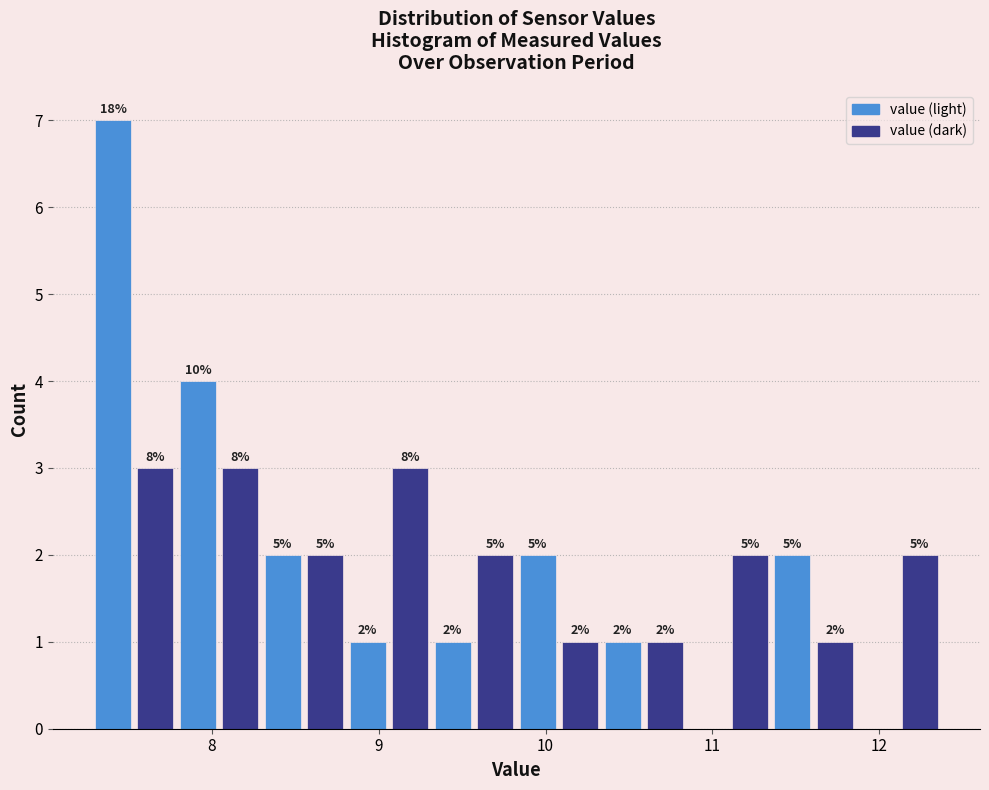

Around what value on the x-axis is the tallest bar? Give the approximate position of its centre, as read against the axis.

7.4